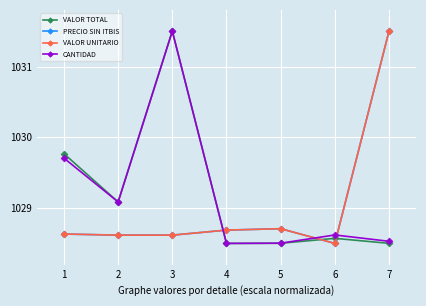

Which category has the lowest value across all series?

4